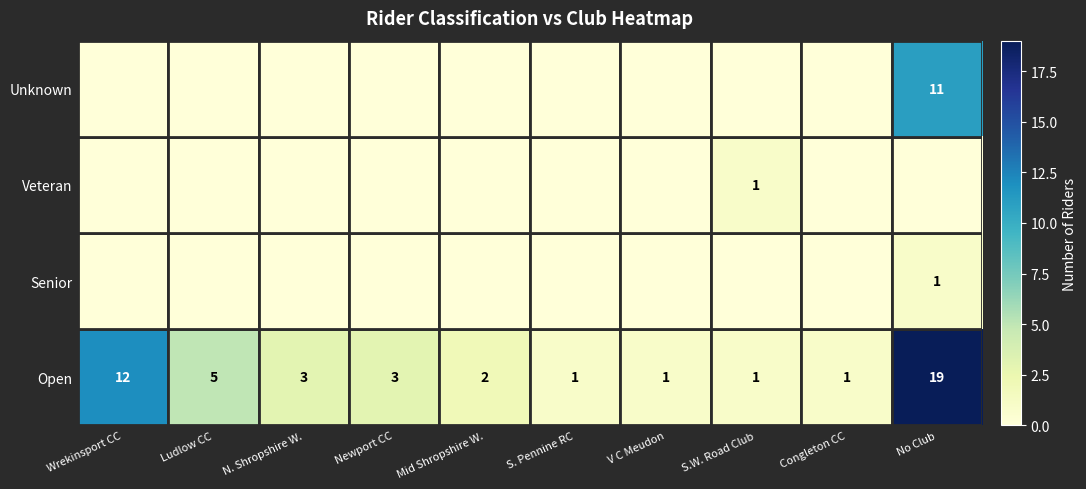

How many categories are shown in the chart?

10